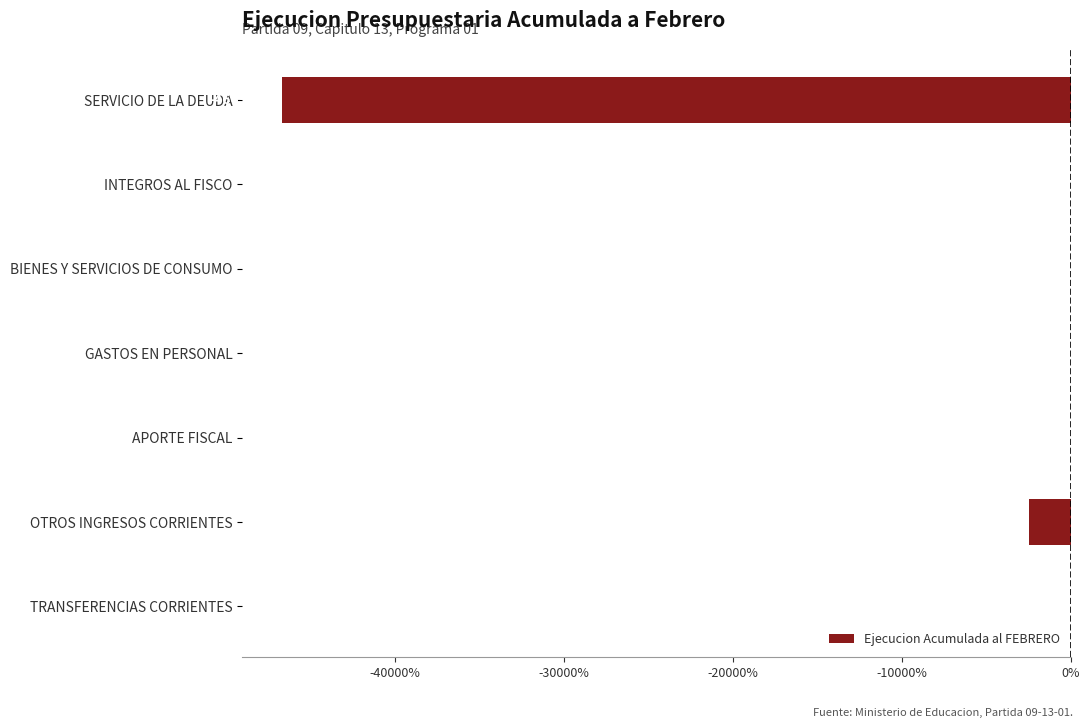

What is the sum of the values at GASTOS EN PERSONAL and BIENES Y SERVICIOS DE CONSUMO?

-17.1